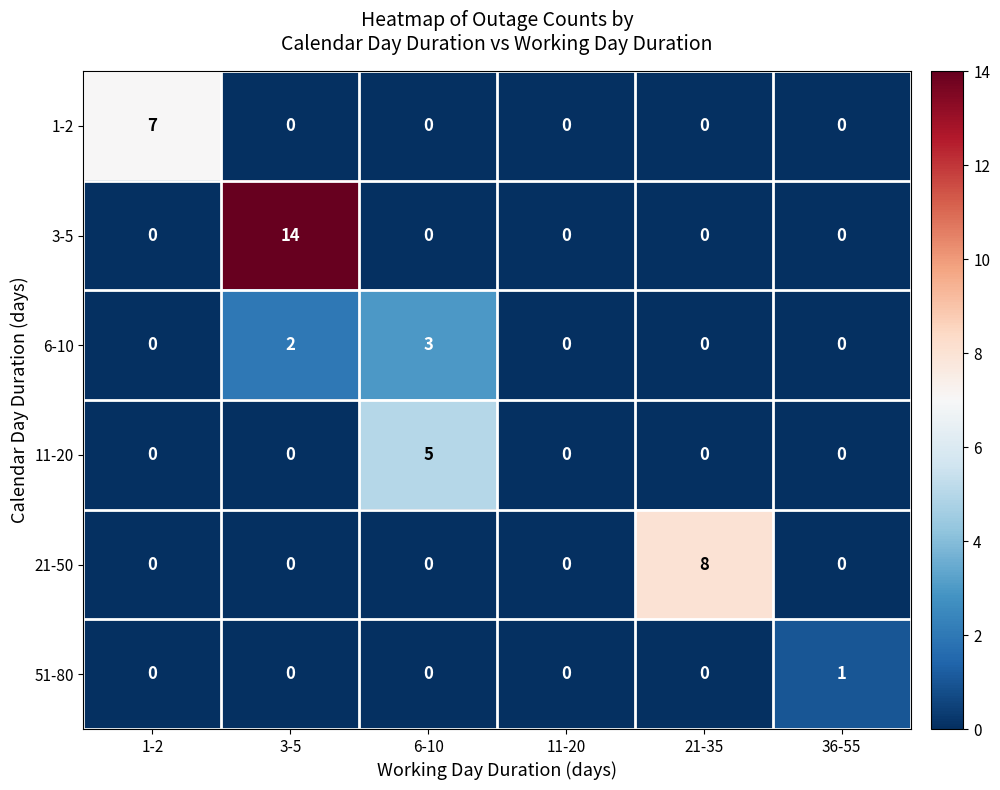

True or false: 21-50 has a value of 0 at 6-10.

True